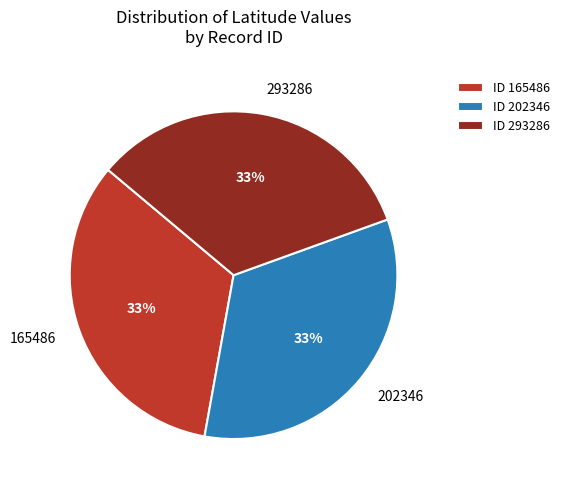

Is there a majority slice in this chart?

No